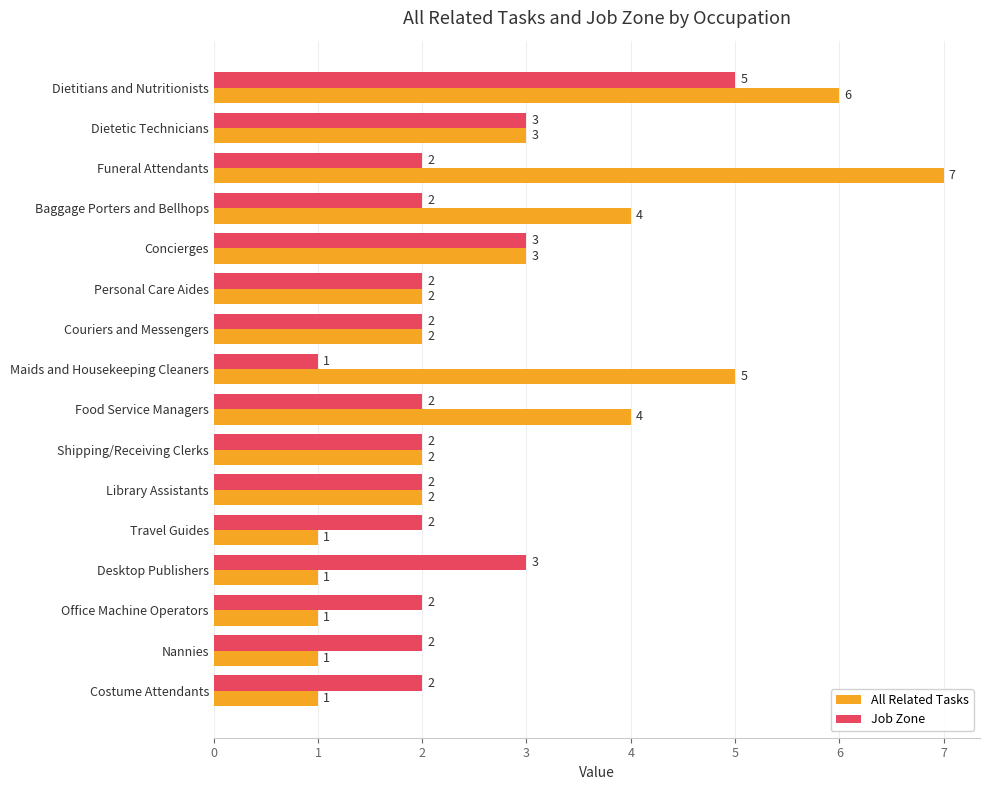

What is the highest value of the All Related Tasks series?

7